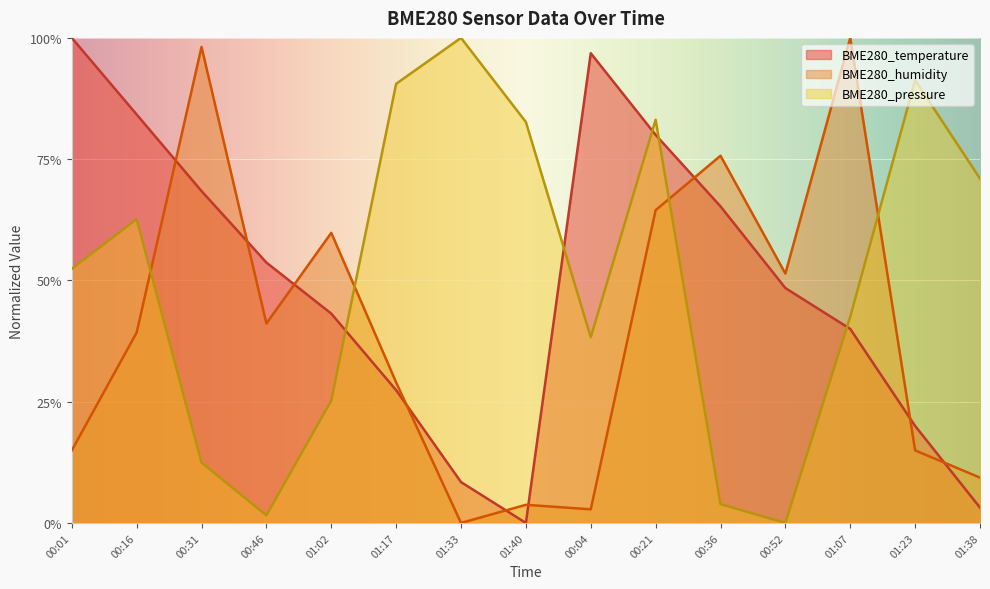

Where is the first local maximum for BME280_humidity?

00:31